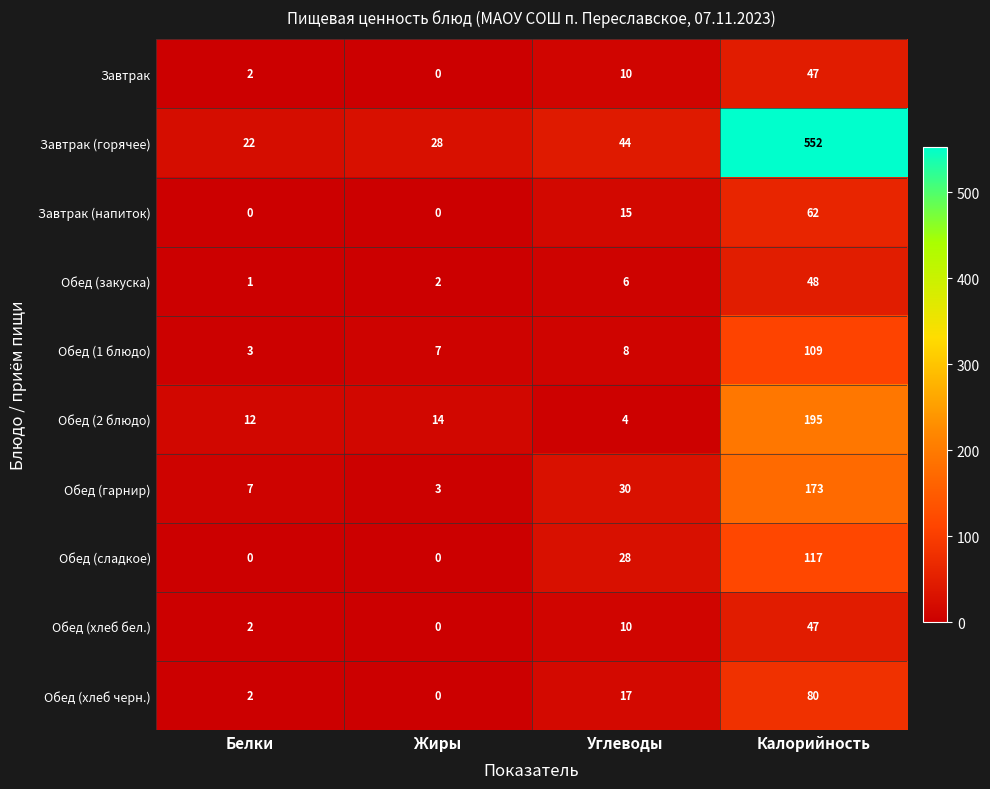

How many distinct data groups are displayed?

10